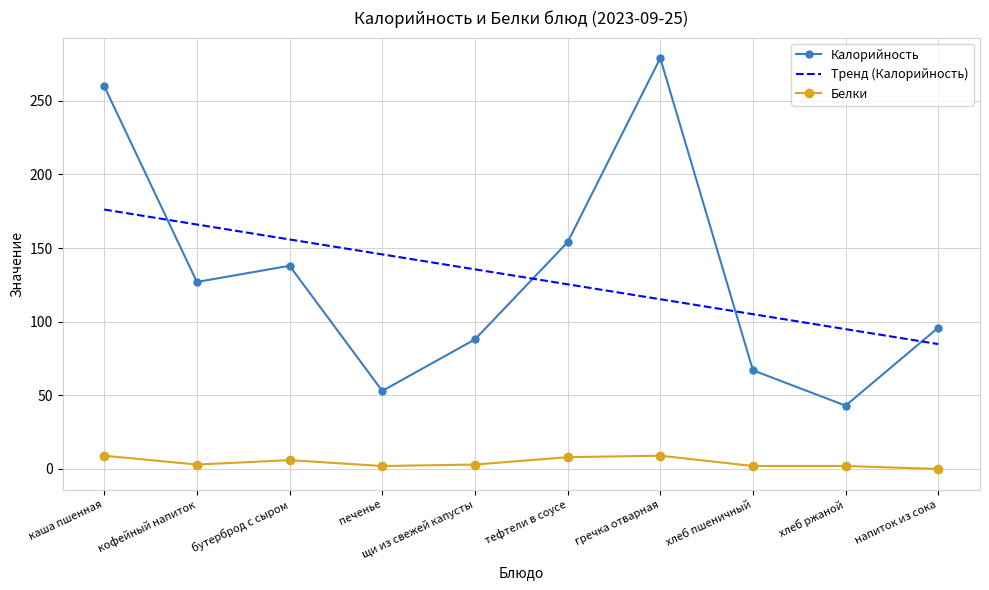

True or false: Белки and Калорийность intersect in this chart.

False